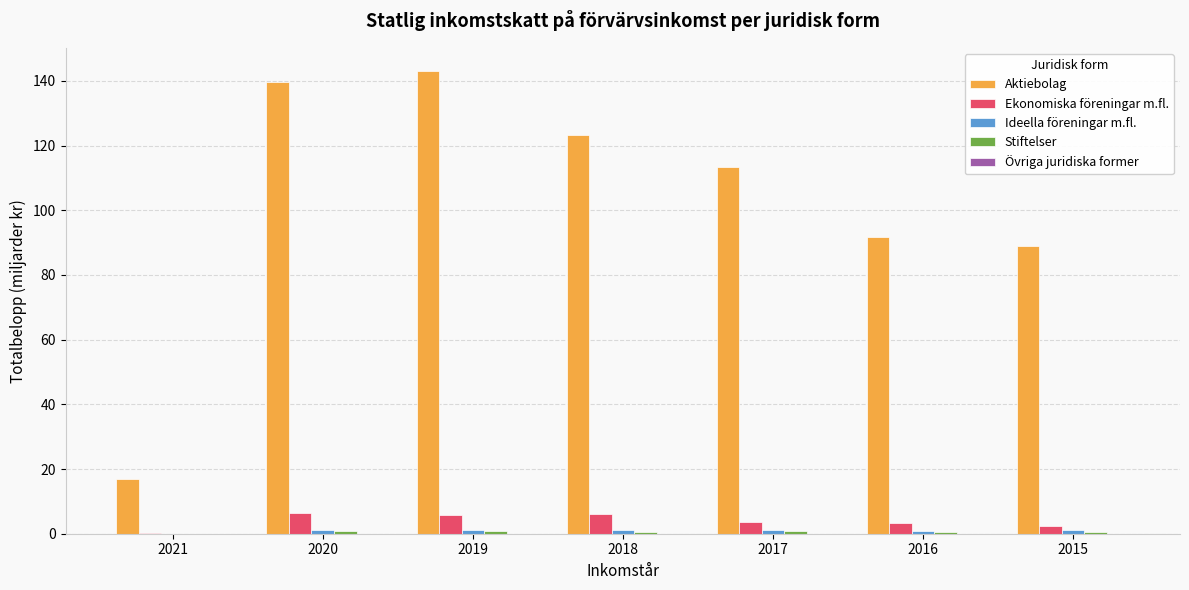

Which series has the largest total across all categories?

Aktiebolag